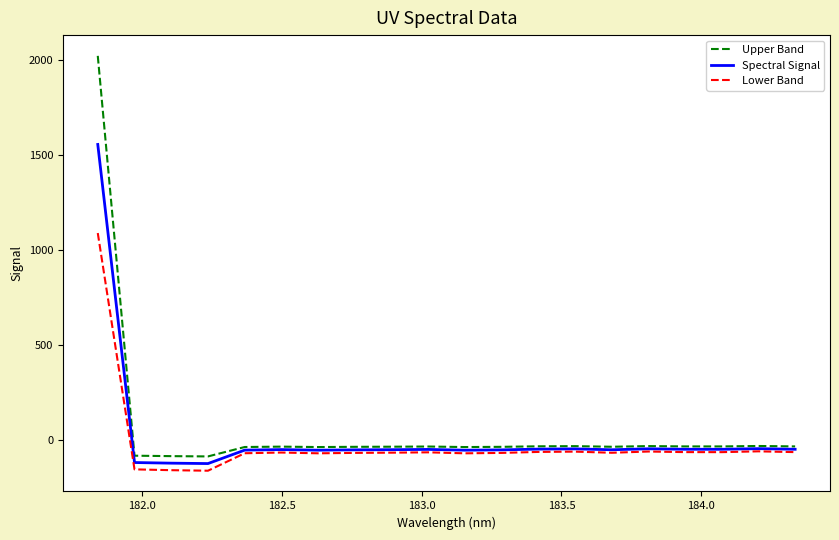

Which series has the largest range (max minus min)?

Upper Band